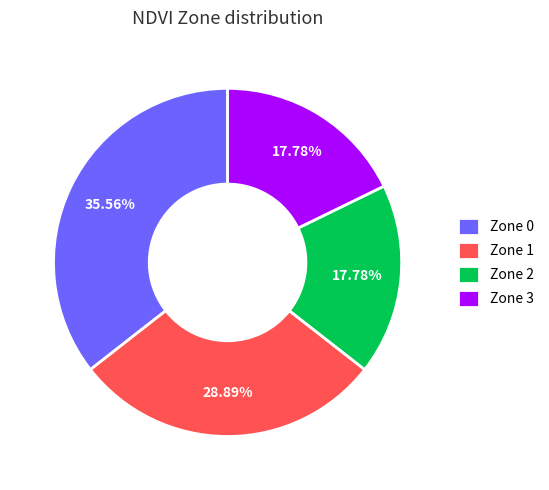

To the nearest percent, what is the average slice percentage?

25%